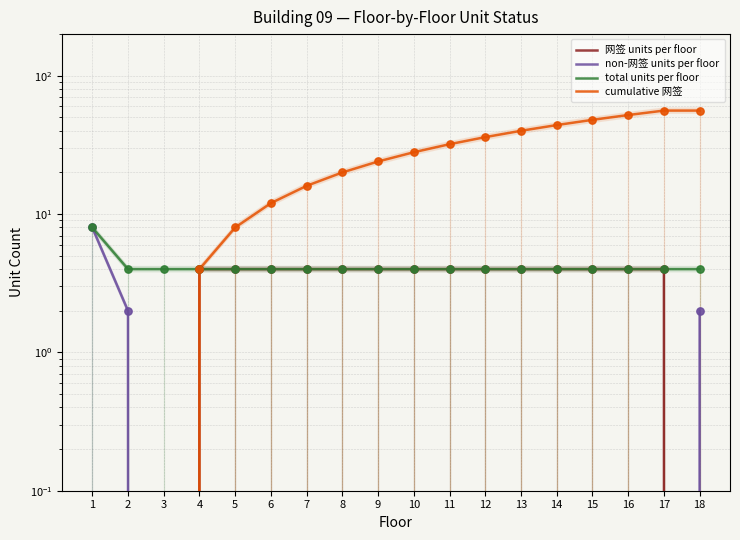

What are all the series names shown in the legend?

网签 units per floor, non-网签 units per floor, total units per floor, cumulative 网签